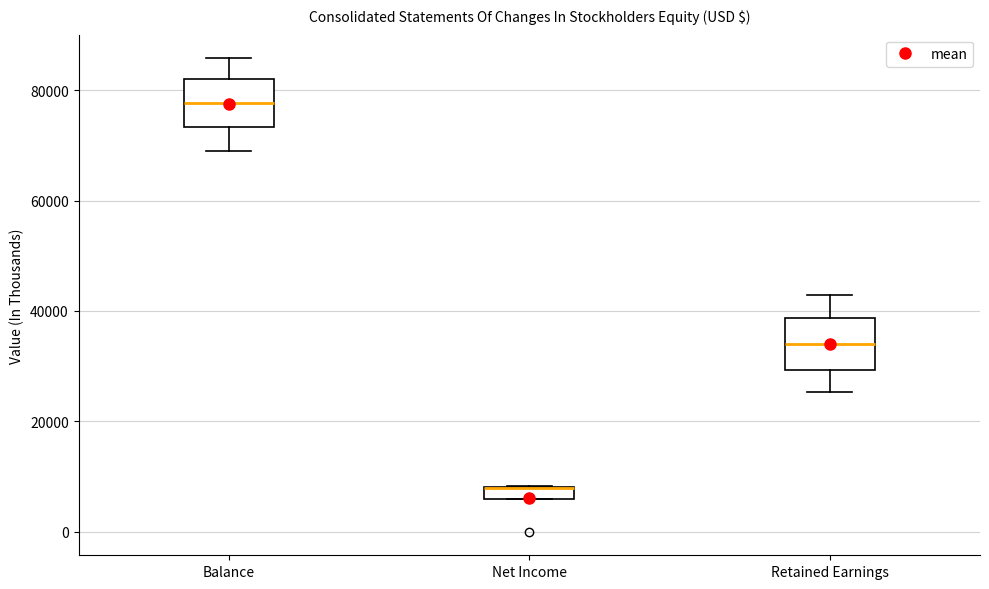

Where is the upper edge of the box for Retained Earnings on the y-axis? The values are not printed on the chart, so give them approximately, as read against the axis.

38000